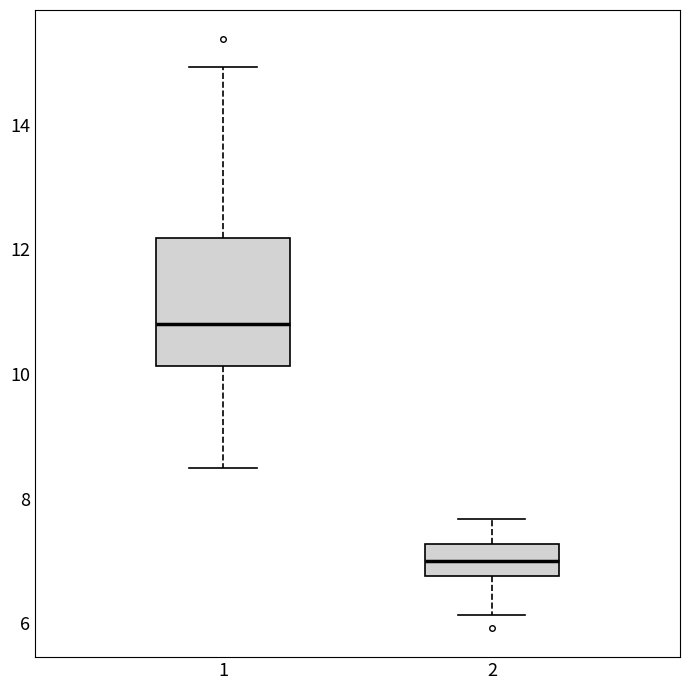

Which box's median line is the lowest?

2